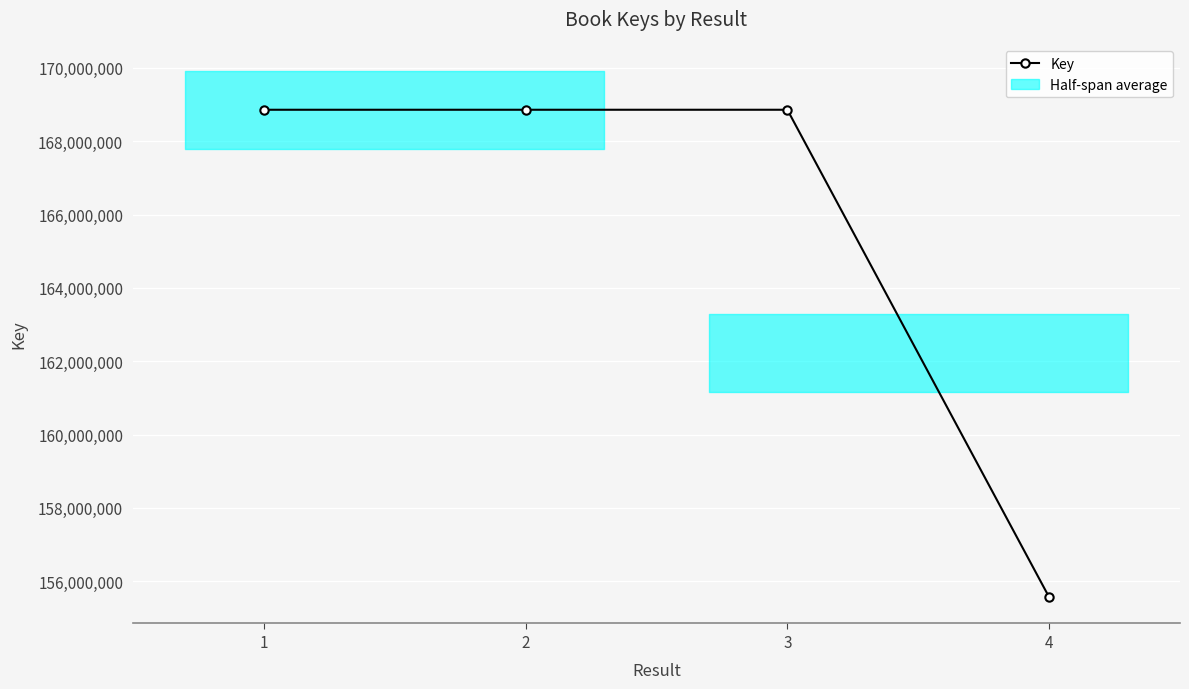

What is the change in value from 1 to 3?

+74